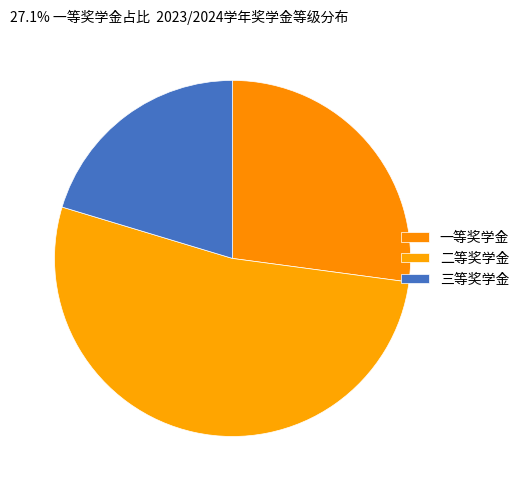

Is there a majority slice in this chart?

Yes